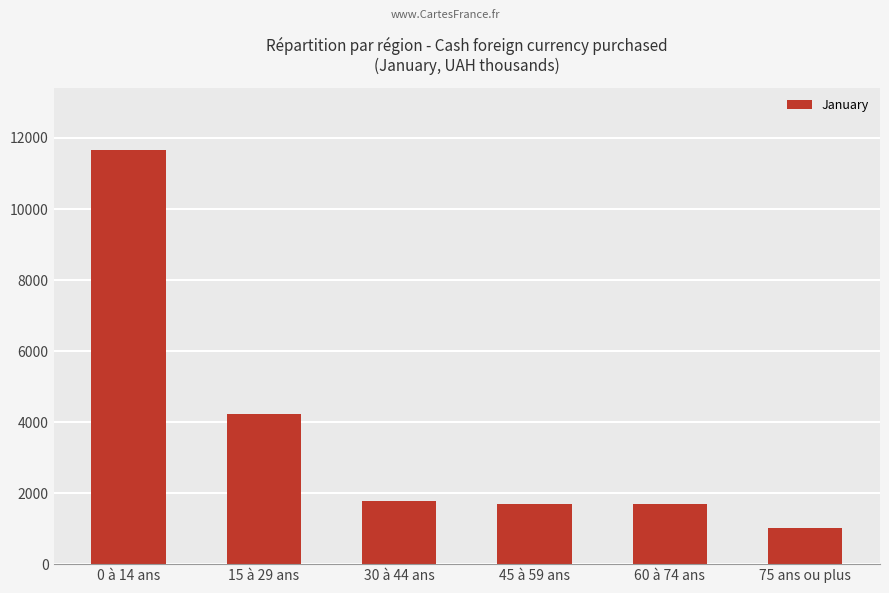

Which category has the highest value across all series?

0 à 14 ans